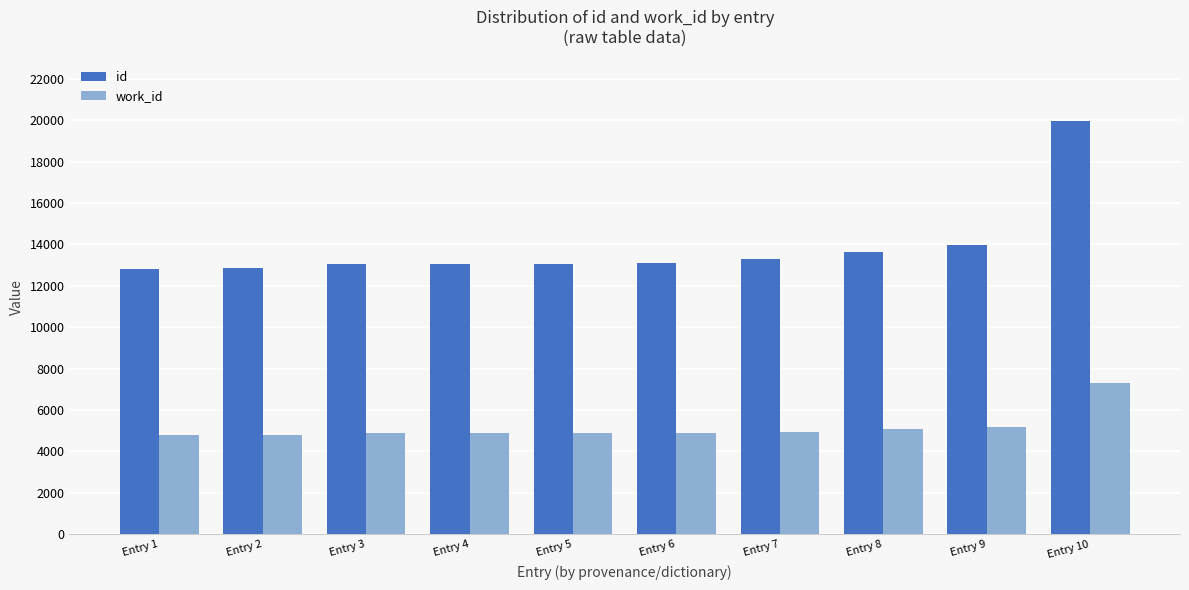

What is the highest value of the work_id series?

7325